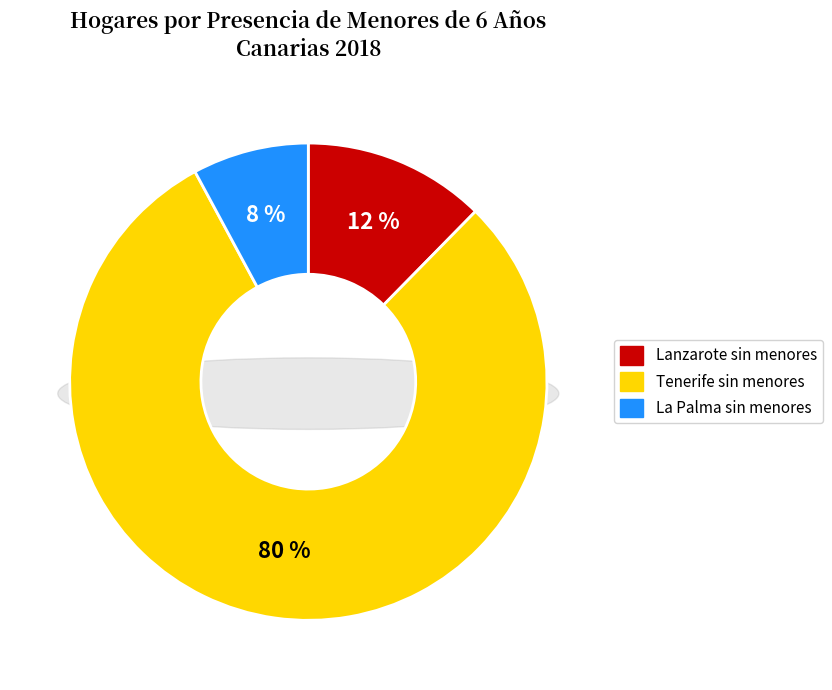

Which category has the smallest portion of the pie?

La Palma (1+)